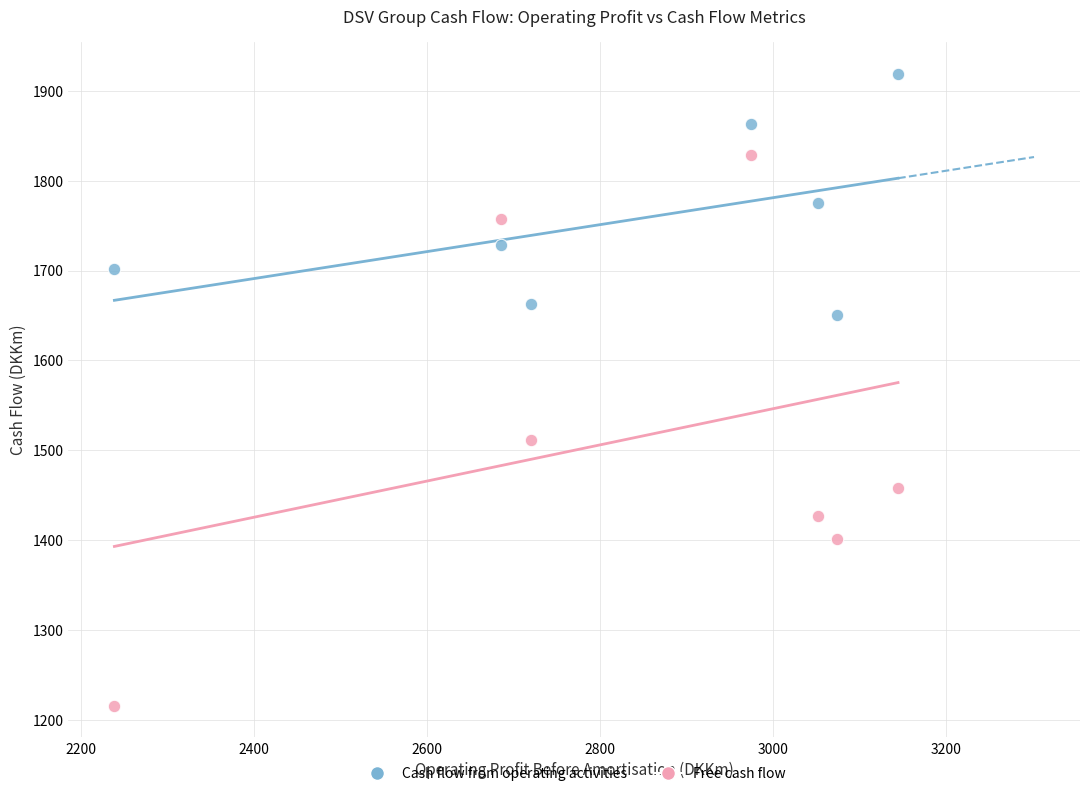

Across all series, what Y value is closest to 1567?

1512